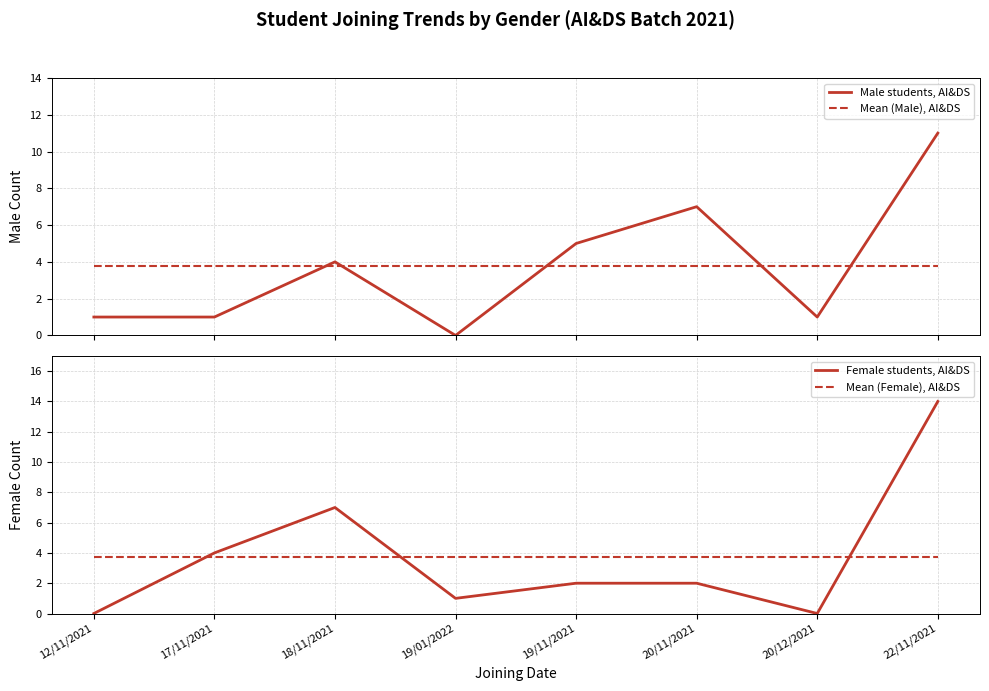

At how many categories does at least one series exceed 10?

1